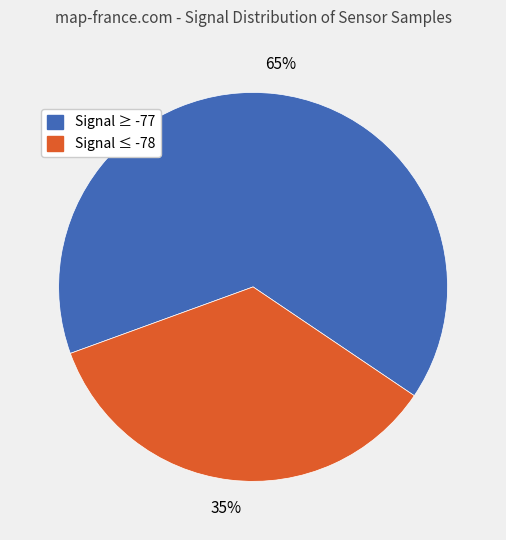

To the nearest percent, what is the average slice percentage?

50%